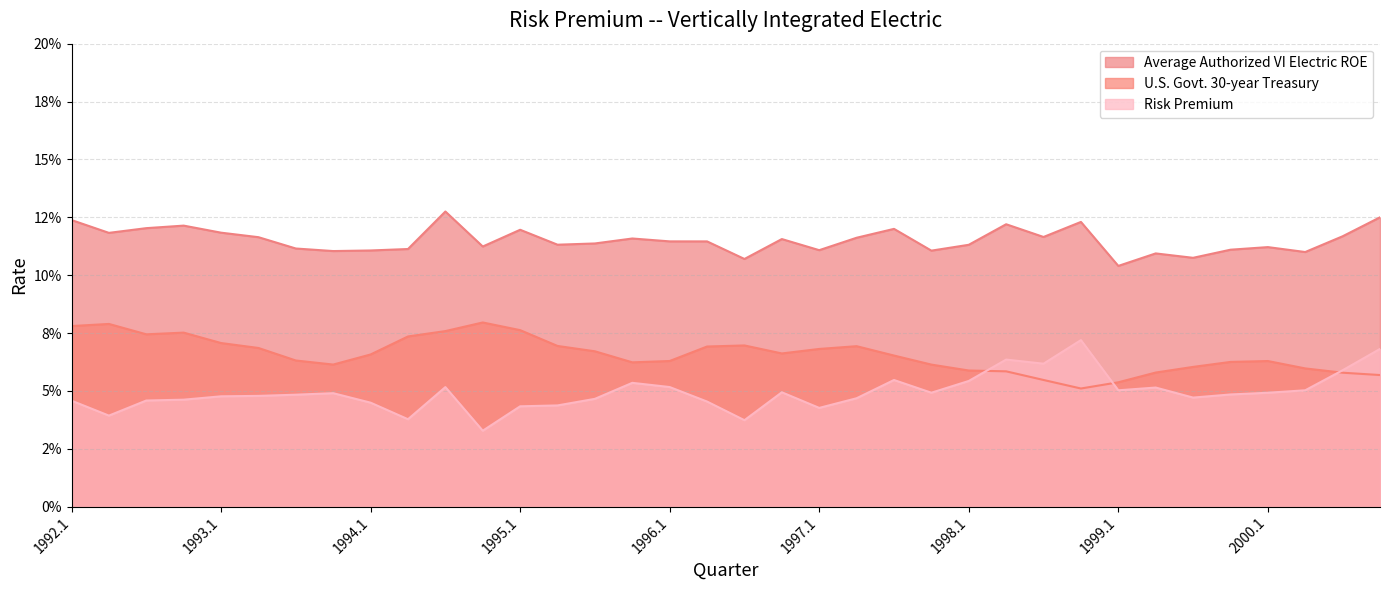

How many distinct data groups are displayed?

3